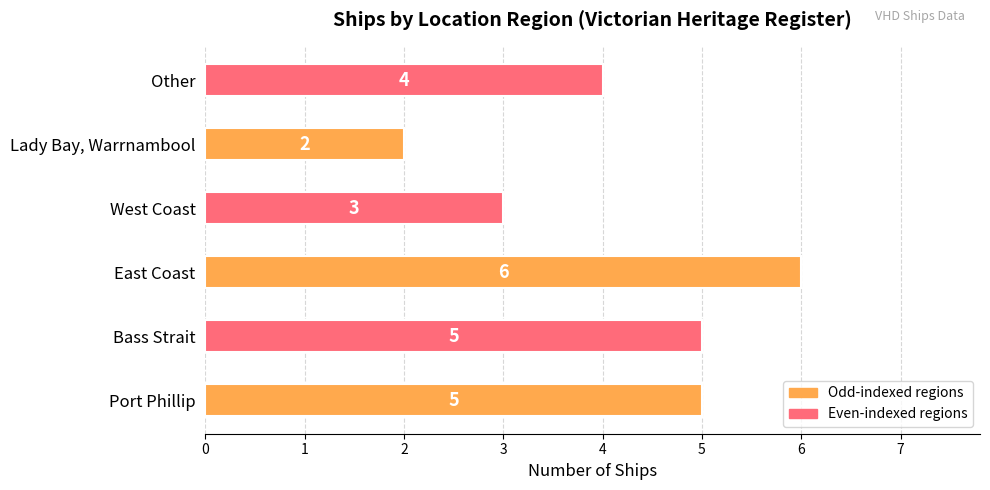

What is the difference between the maximum and minimum values?

4